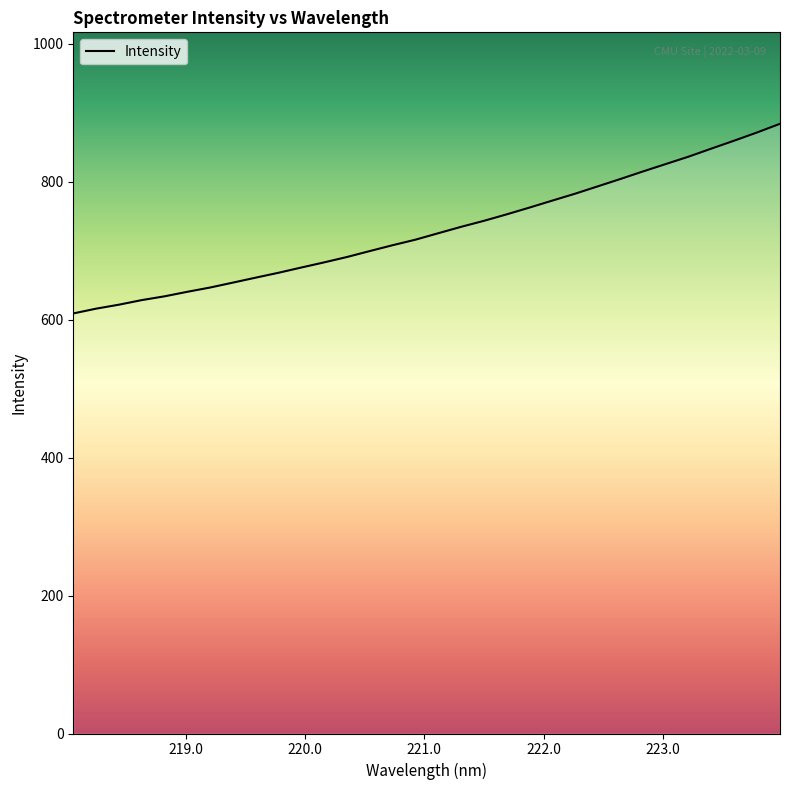

Which has a higher value, 223.9802 or 218.0596?

223.9802